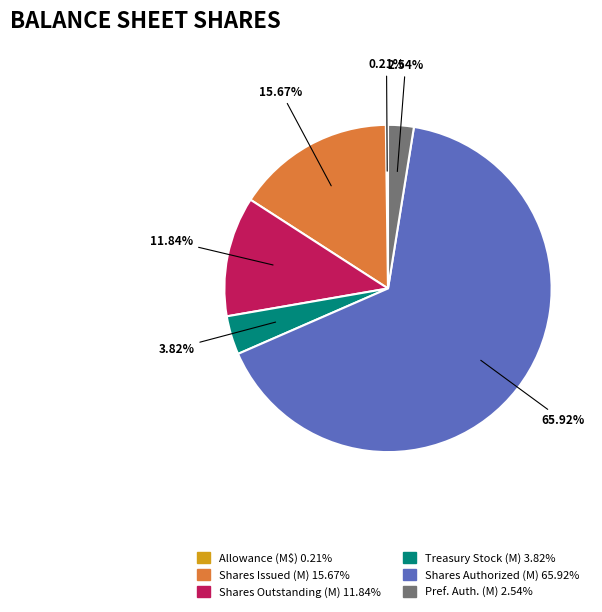

Does any single category account for the majority?

Yes